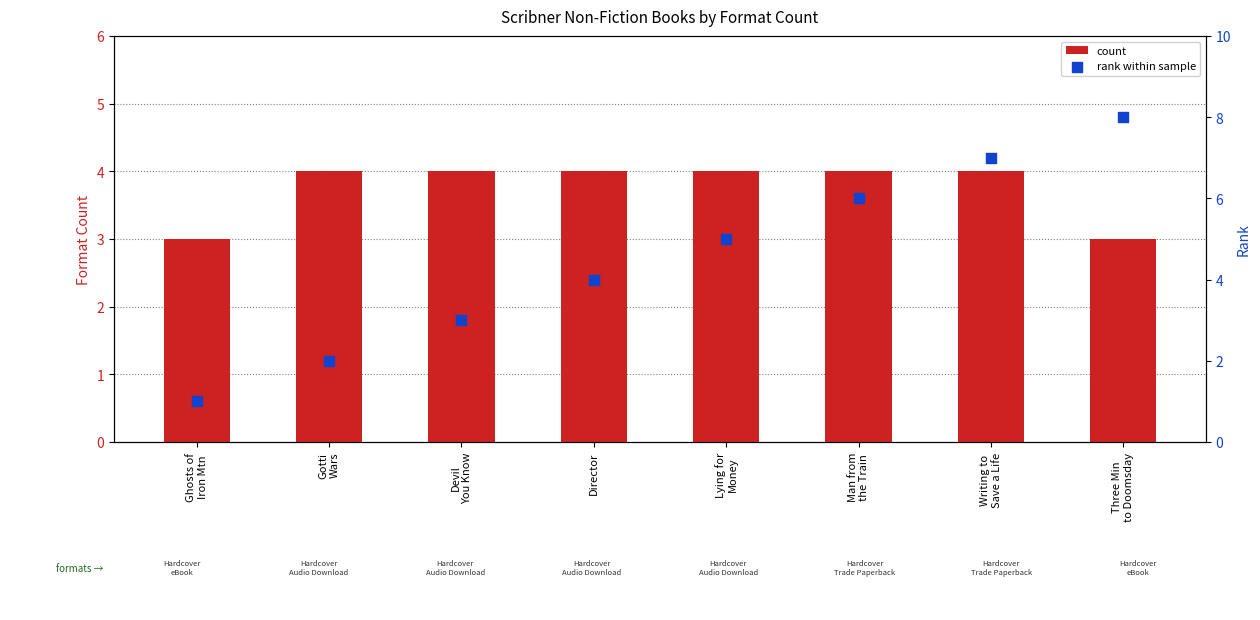

Which series has the largest Y range (max minus min)?

rank within sample